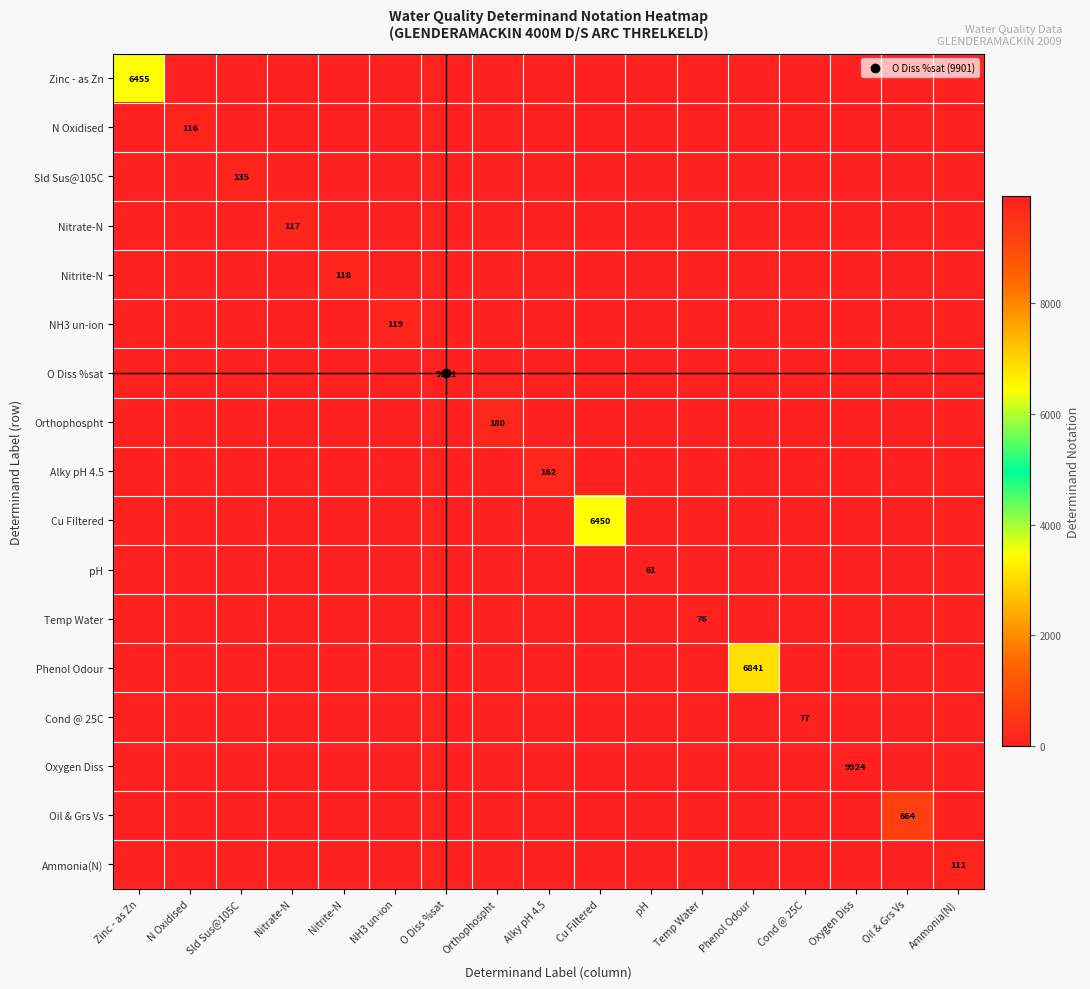

Which series has the widest spread of values?

Oxygen Diss